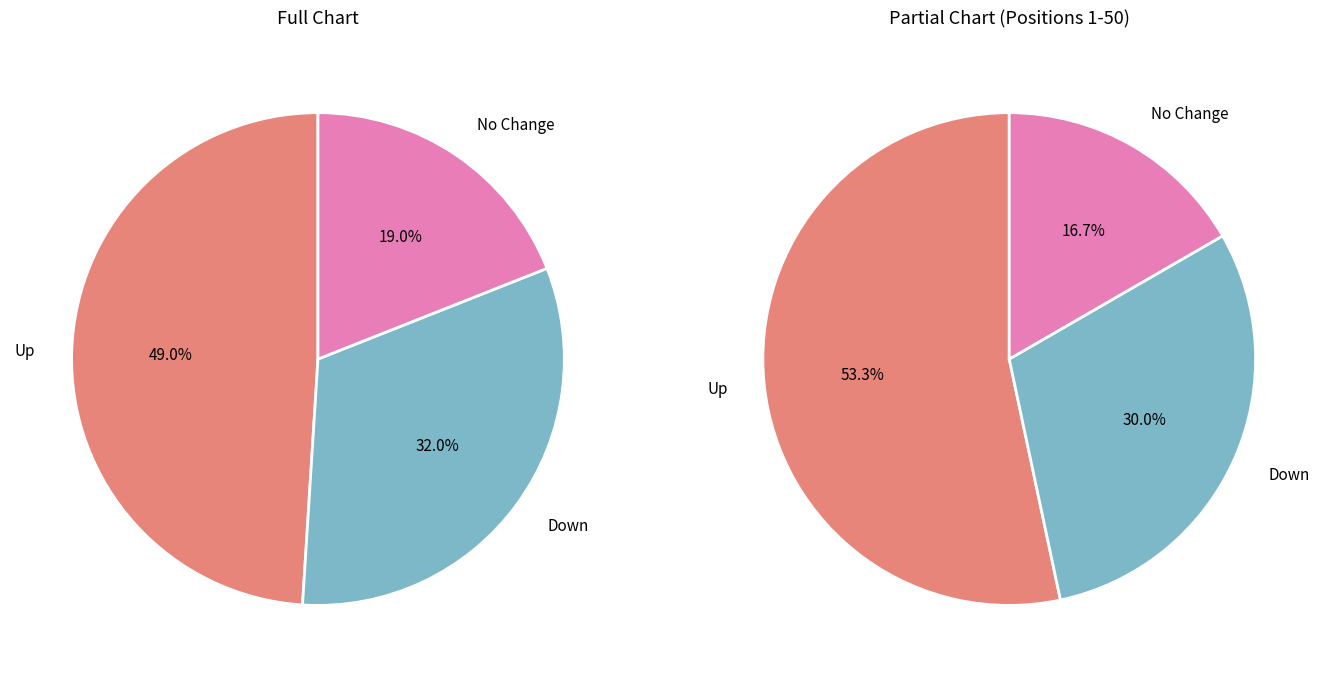

What percentage is NOT represented by -?

81.0%